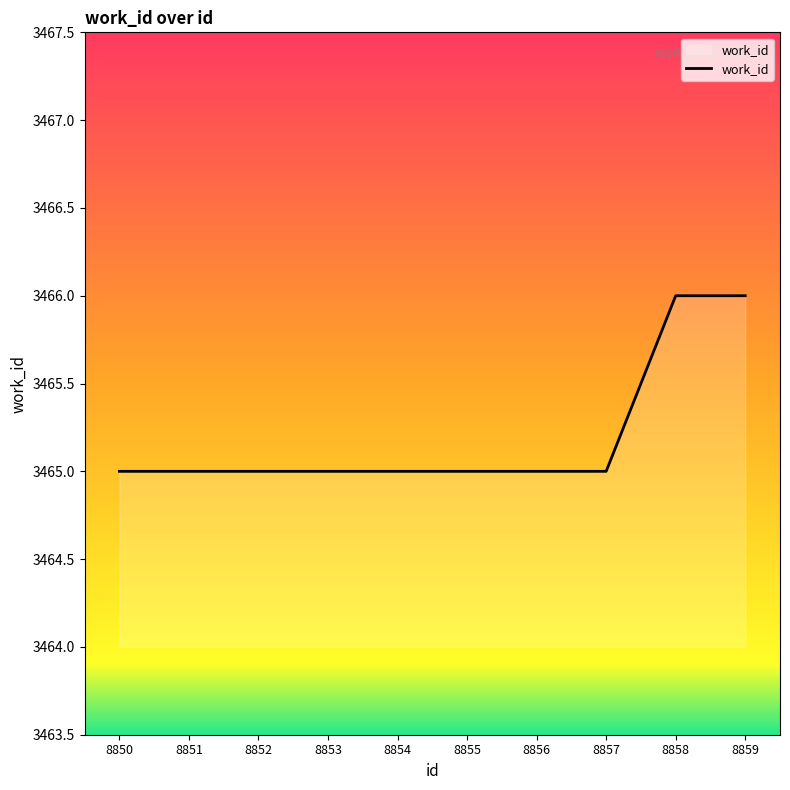

True or false: the data shows 1079 at 8854.

False